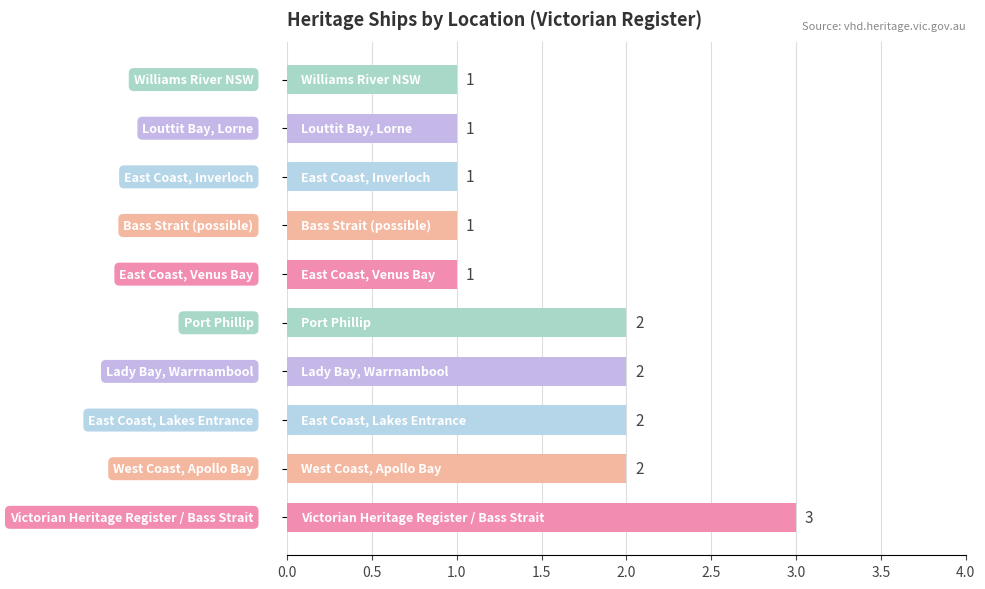

What is the greatest value displayed?

3